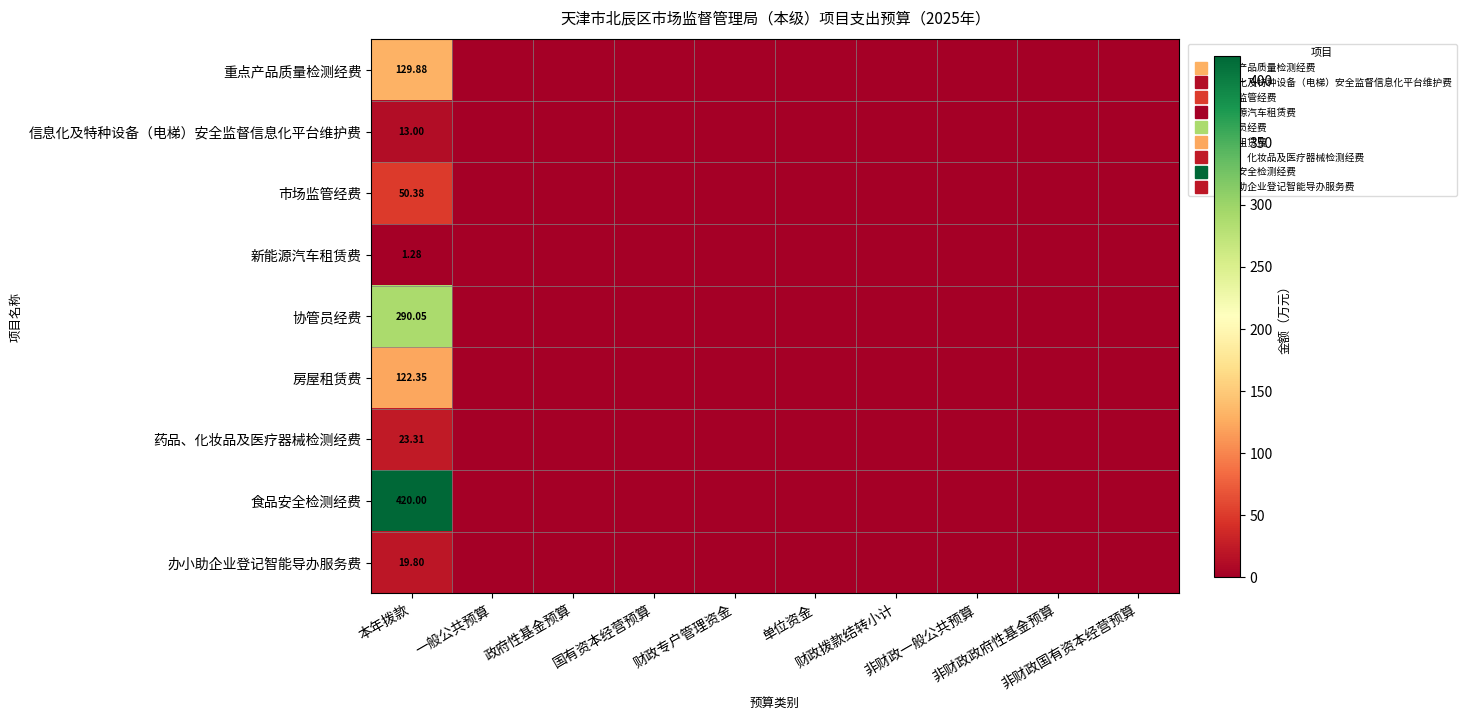

Is it true that 药品、化妆品及医疗器械检测经费 equals 41.7 at 本年拨款?

False